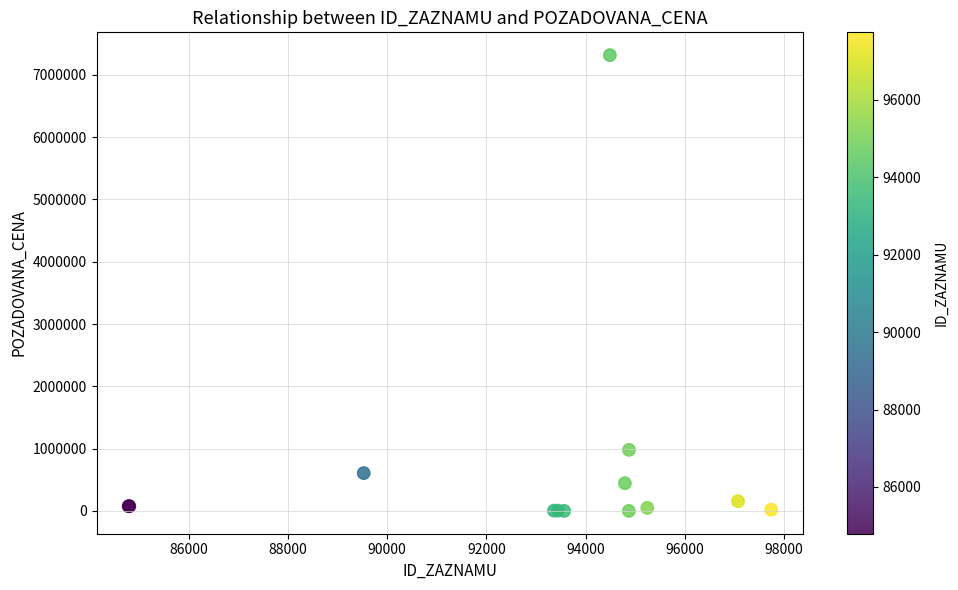

What Y value in the scatter plot is closest to 3658395?

980000